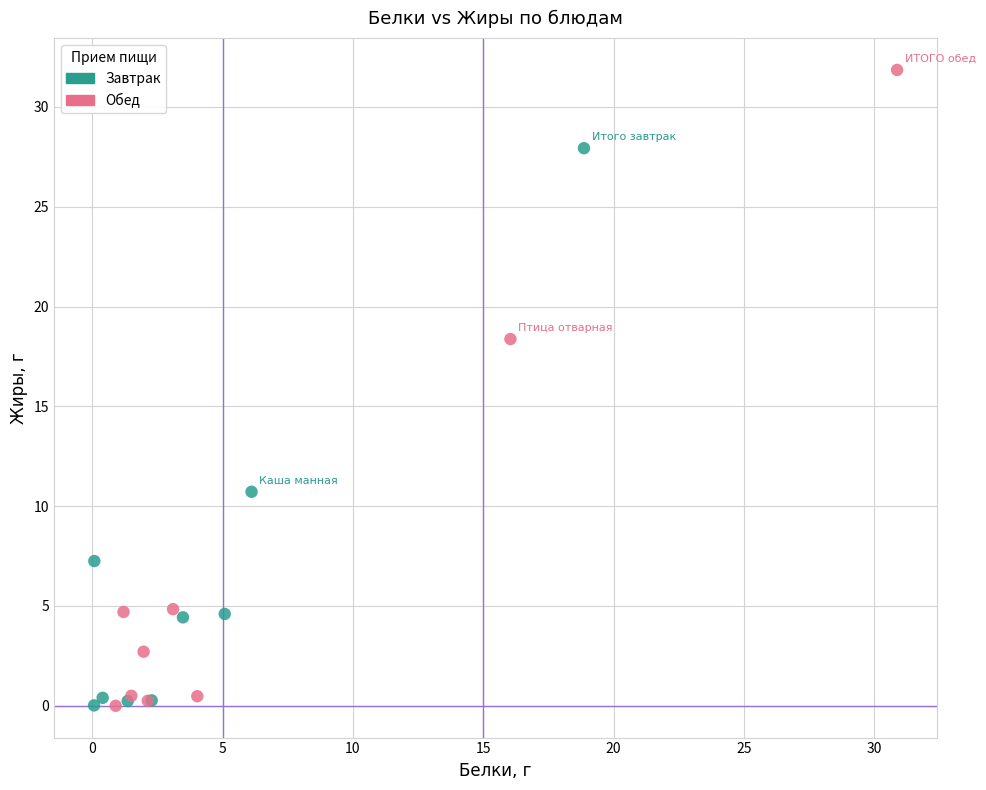

Which series has the widest spread of Y values?

Обед